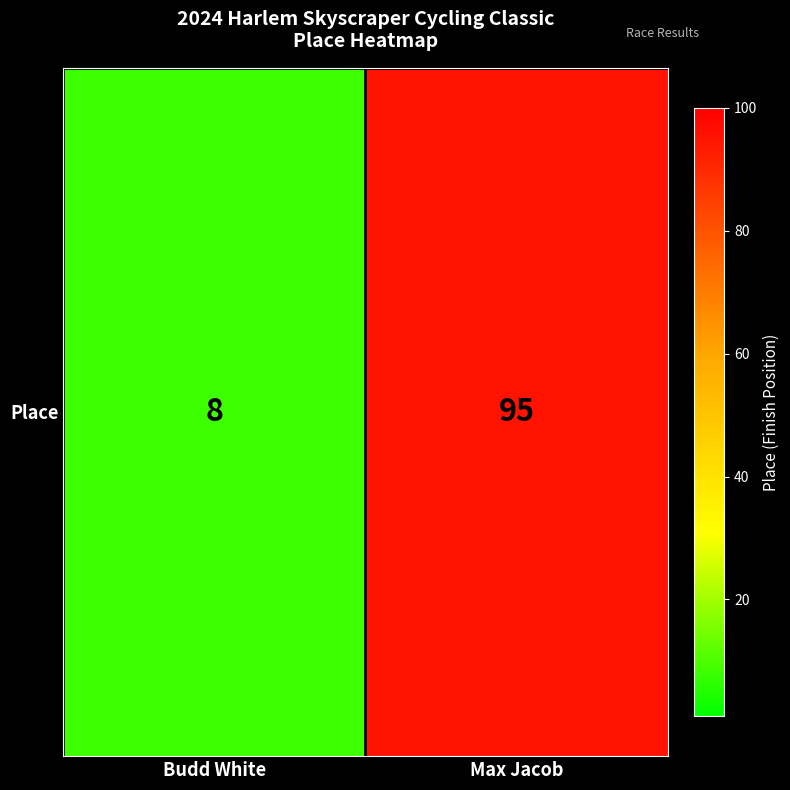

What is the greatest value displayed?

95